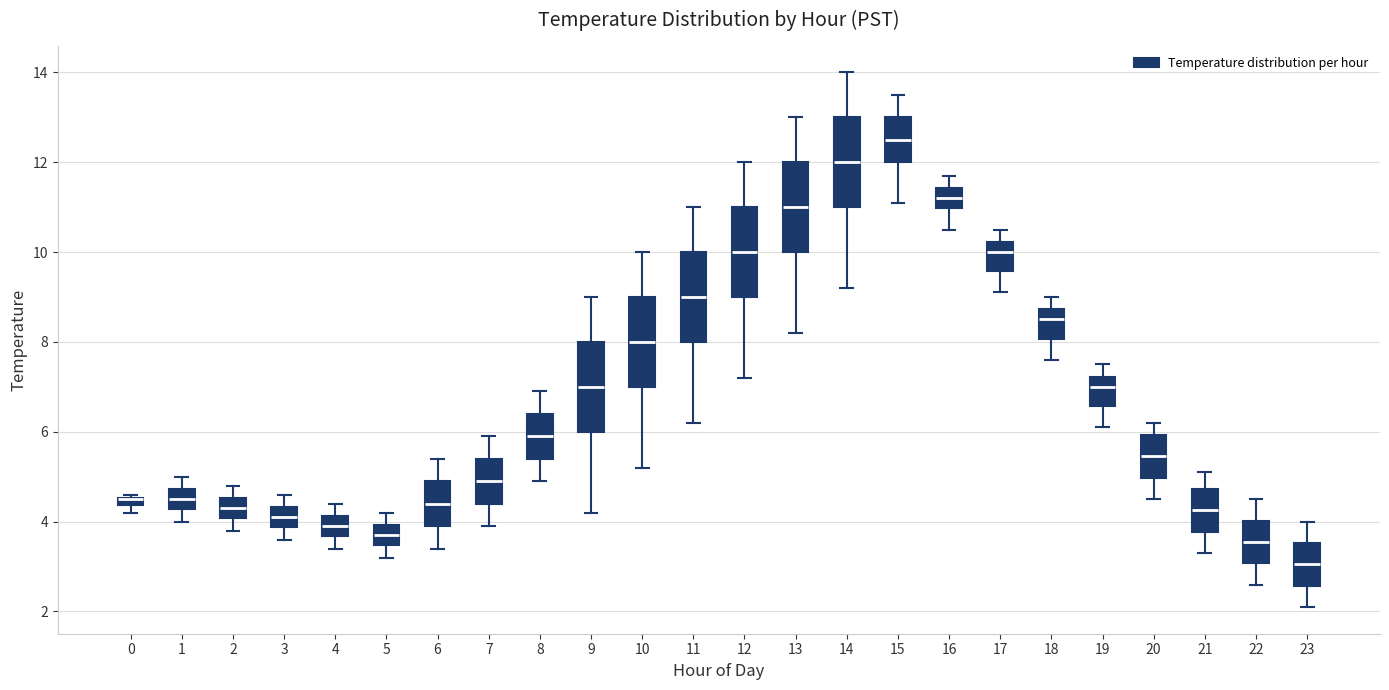

Where is the lower edge of the box at x = 8 on the y-axis? The values are not printed on the chart, so give them approximately, as read against the axis.

5.4